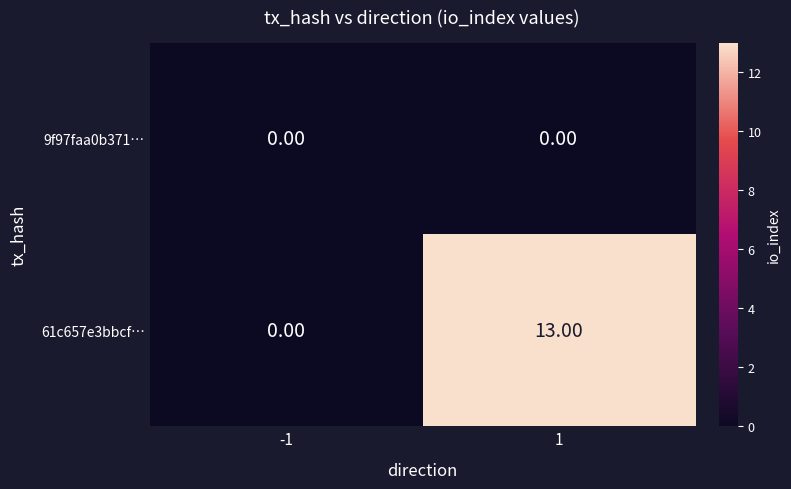

Between -1 and 1, which series saw the biggest shift?

61c657e3bbcf…